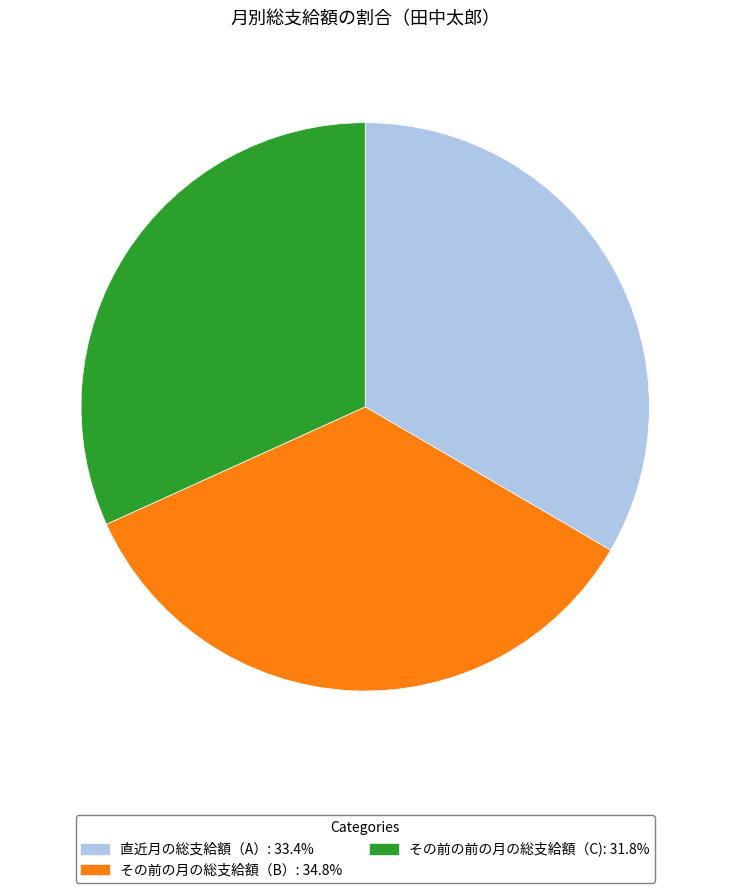

The その前の月の総支給額（B） slice represents 35% of the pie. True or false?

True